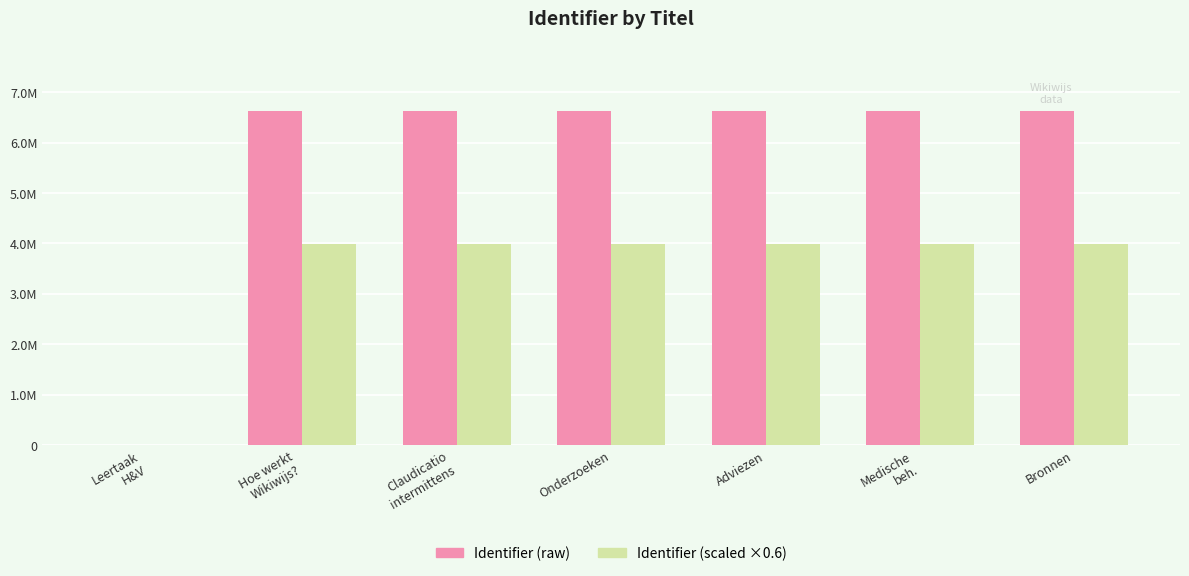

Are the bars grouped side by side (vs. stacked)?

Yes